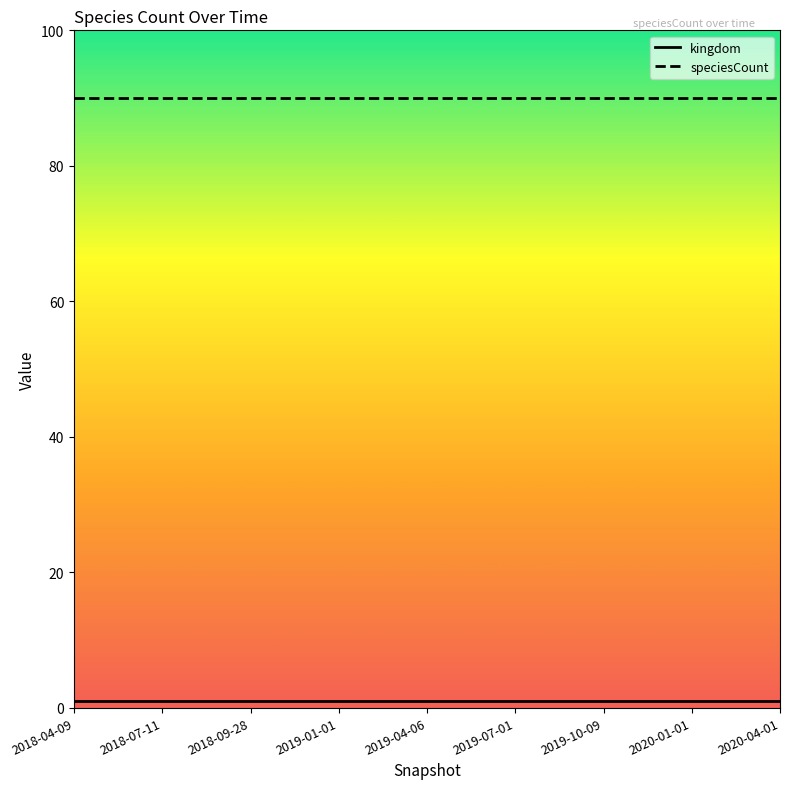

Is the value of speciesCount at 2019-07-01 greater than the value of kingdom at 2018-09-28?

Yes